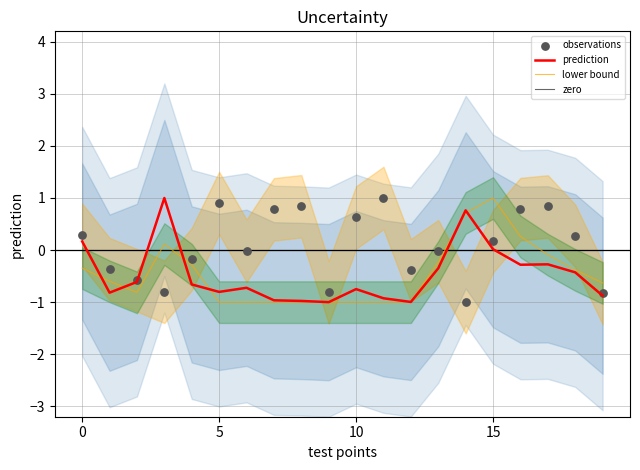

What are all the series names shown in the legend?

prediction, lower bound, zero, observations